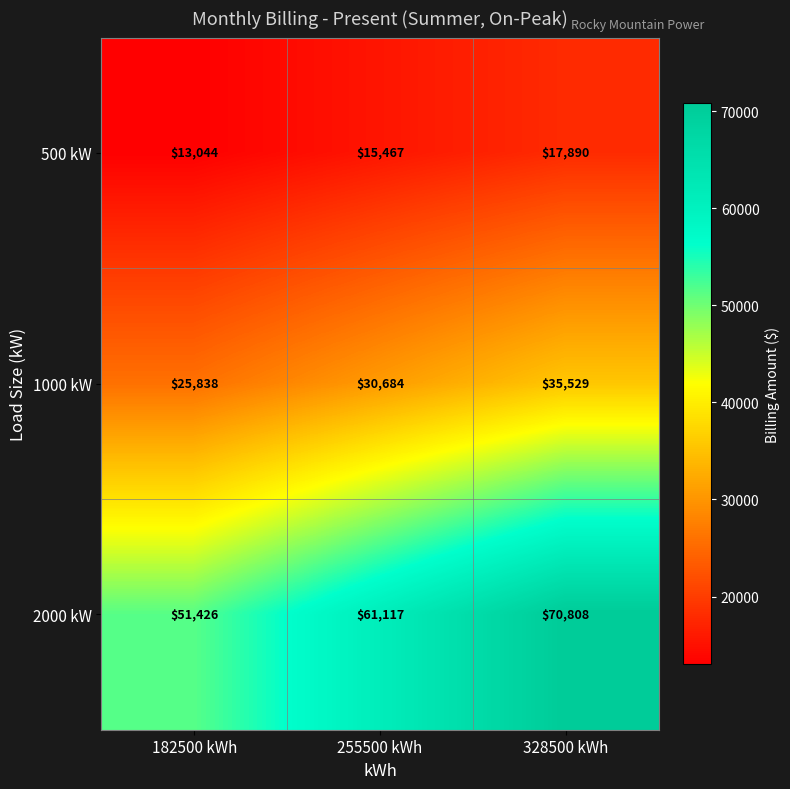

True or false: 2000 kW has a value of 70808 at 328500 kWh.

True